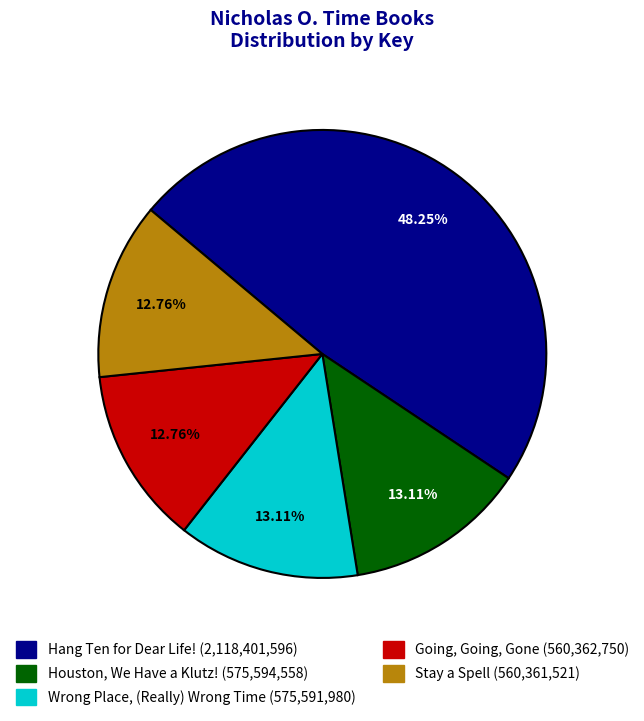

Is there any slice that represents more than half of the pie?

No